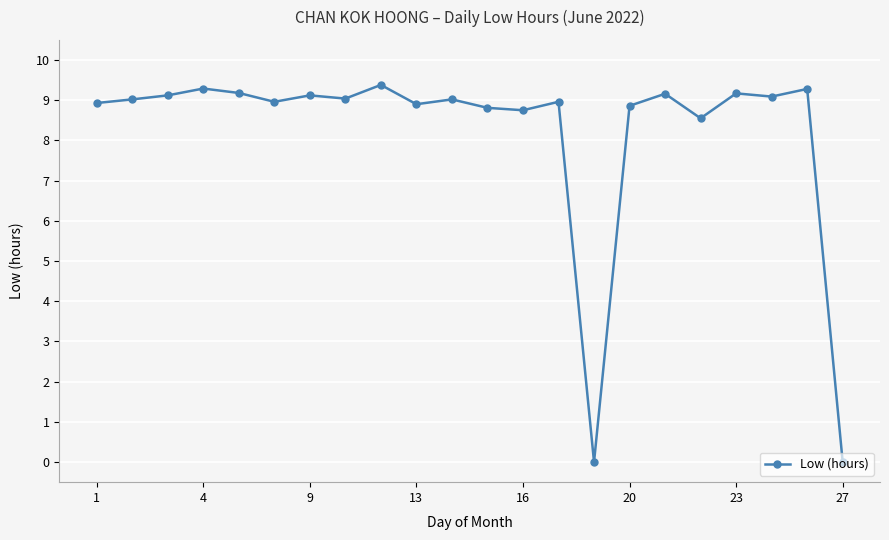

What is the maximum value shown in the chart?

9.4